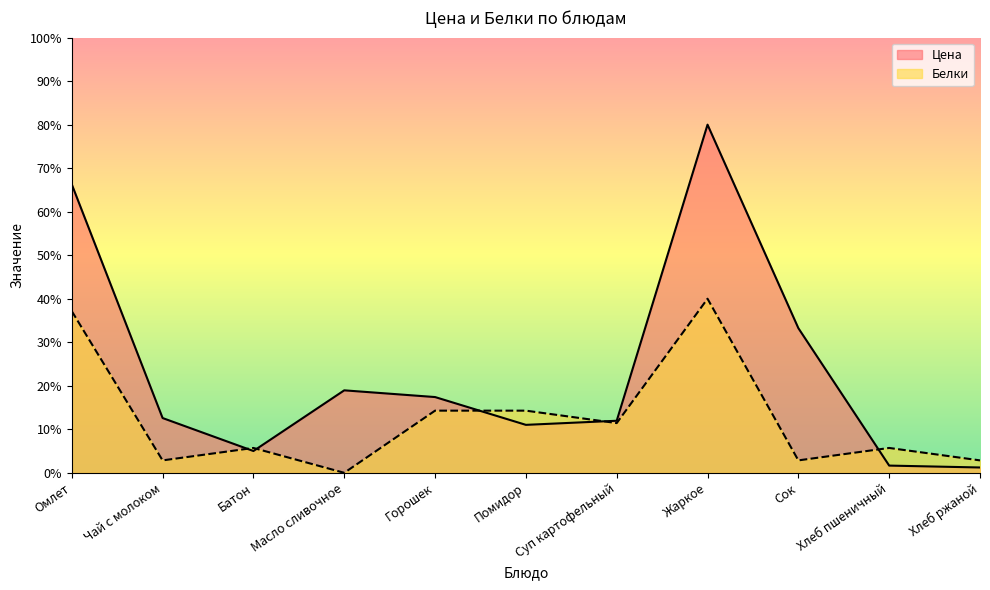

Which series has the largest range (max minus min)?

Цена